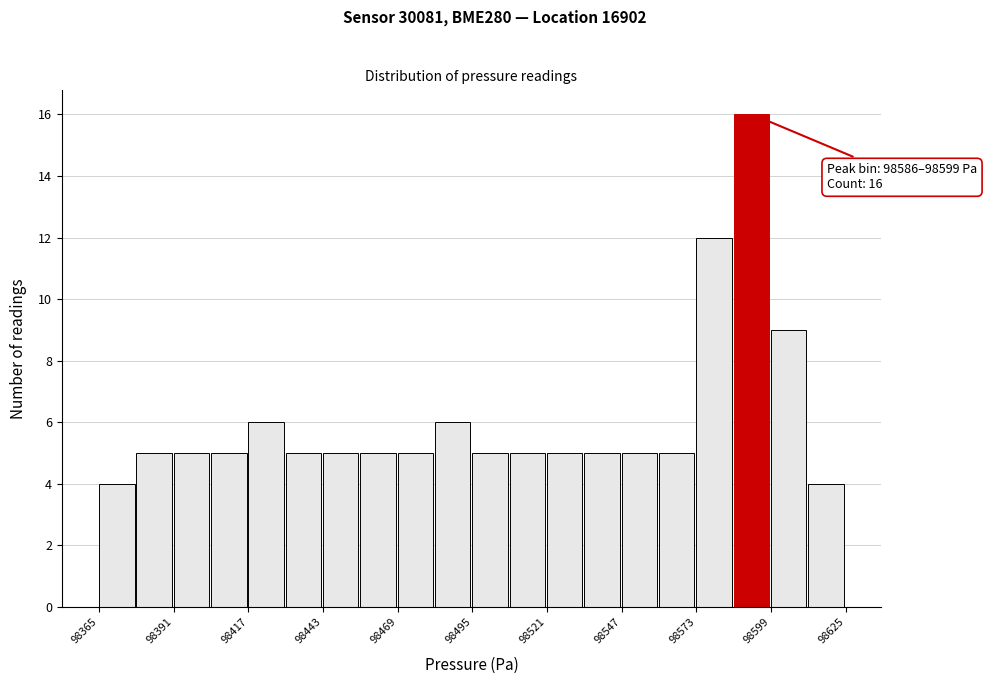

Around what value on the x-axis is the tallest bar? Give the approximate position of its centre, as read against the axis.

98590